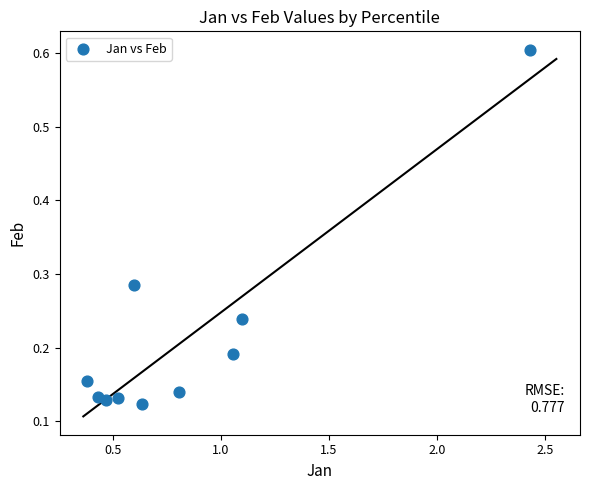

What is the range of Y values (max minus min)?

0.5